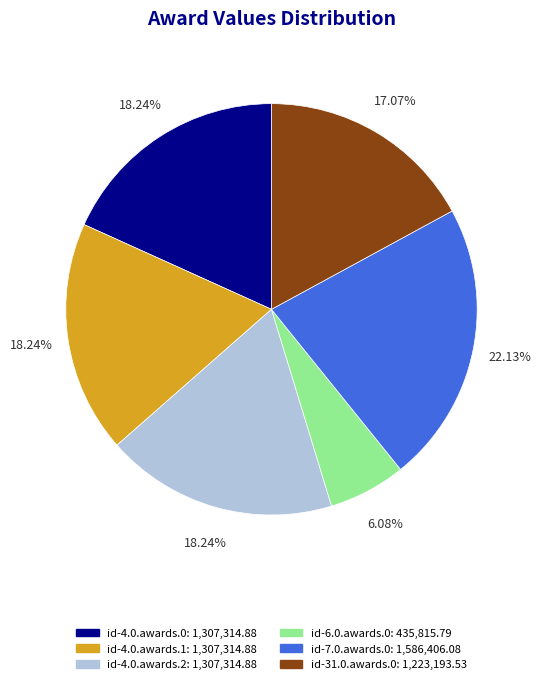

What percentage do id-4.0.awards.2 and id-4.0.awards.1 together represent?

36.5%